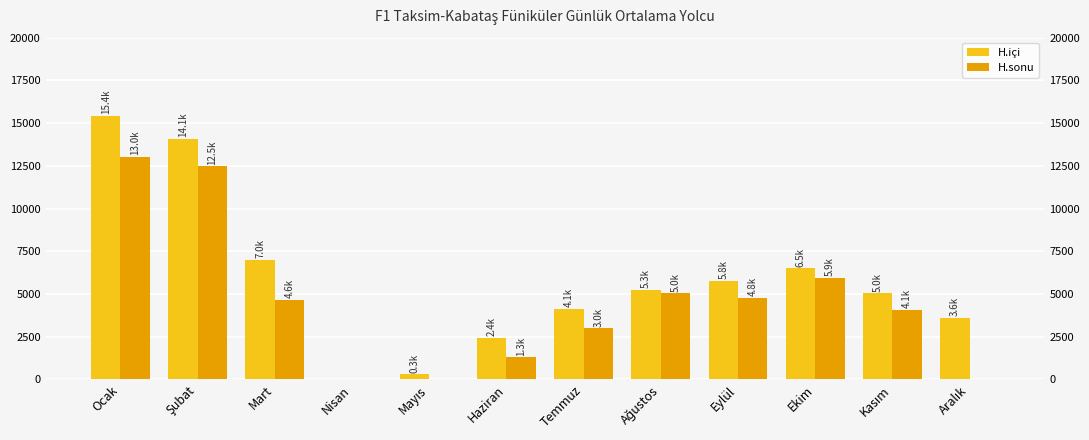

What are all the series names shown in the legend?

H.içi, H.sonu